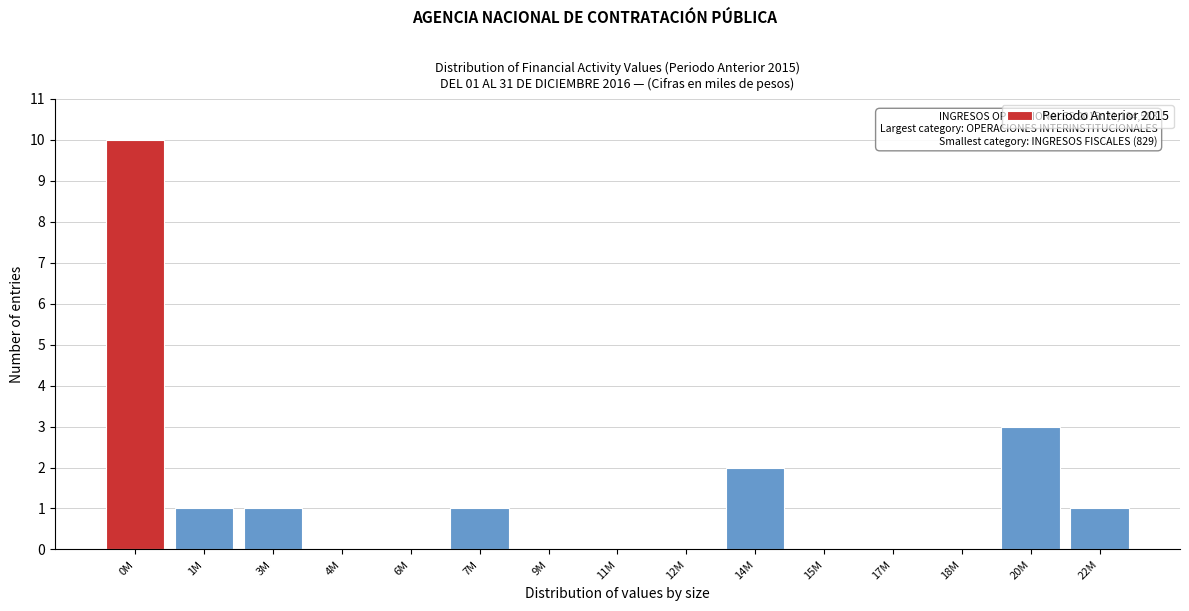

Reading left to right, transcribe all the data shown in this chart.

0M=10	1M=1	3M=1	4M=0	6M=0	7M=1	9M=0	11M=0	12M=0	14M=2	15M=0	17M=0	18M=0	20M=3	22M=1